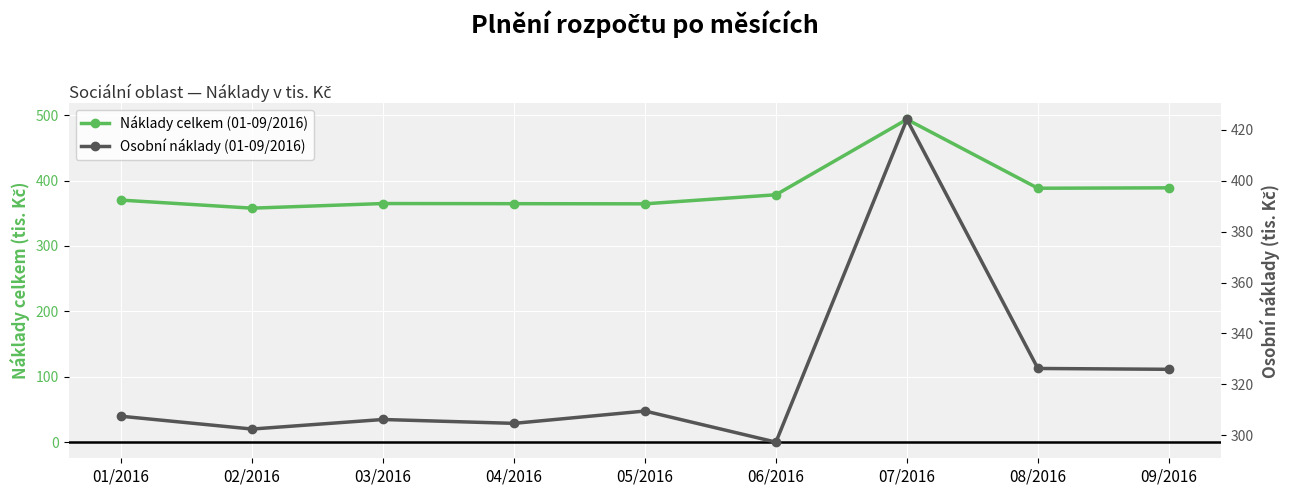

What position from the right is 09/2016?

1